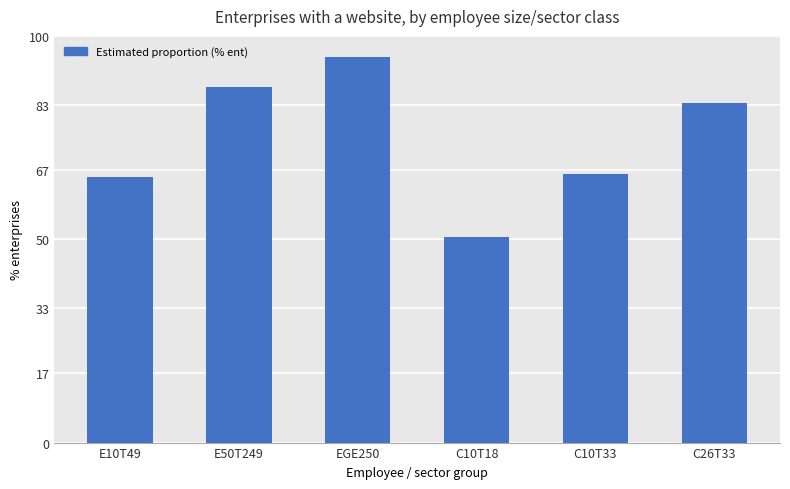

What is the minimum value shown in the chart?

50.4